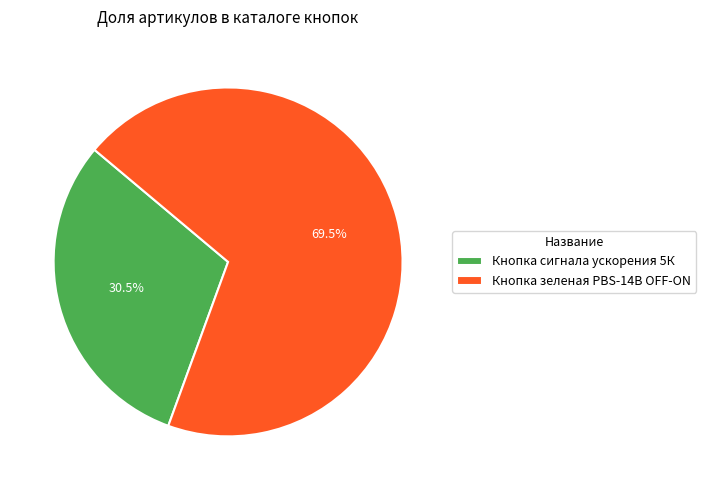

How many segments does this pie chart have?

2